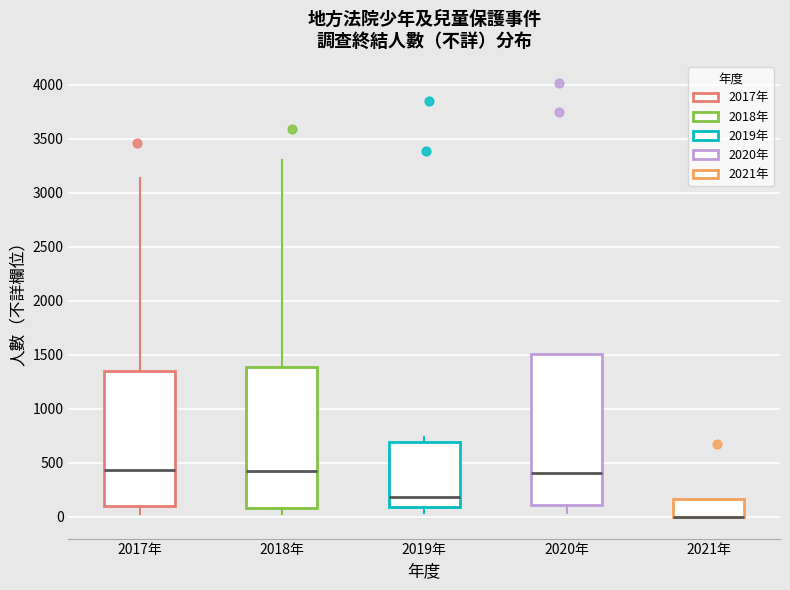

Reading left to right, read every box against the y-axis: the position of its median line, the range the box covers, and the ends of its whiskers. The values are not printed on the chart, so give them approximately, as read against the axis.

2017年: median 450, box 100 to 1350, whiskers 0 to 3150
2018年: median 450, box 100 to 1400, whiskers 0 to 3300
2019年: median 200, box 100 to 700, whiskers 50 to 750
2020年: median 400, box 100 to 1500, whiskers 50 to 1500
2021年: median 0 (drawn on the box's lower edge), box 0 to 150, whiskers 0 to 150